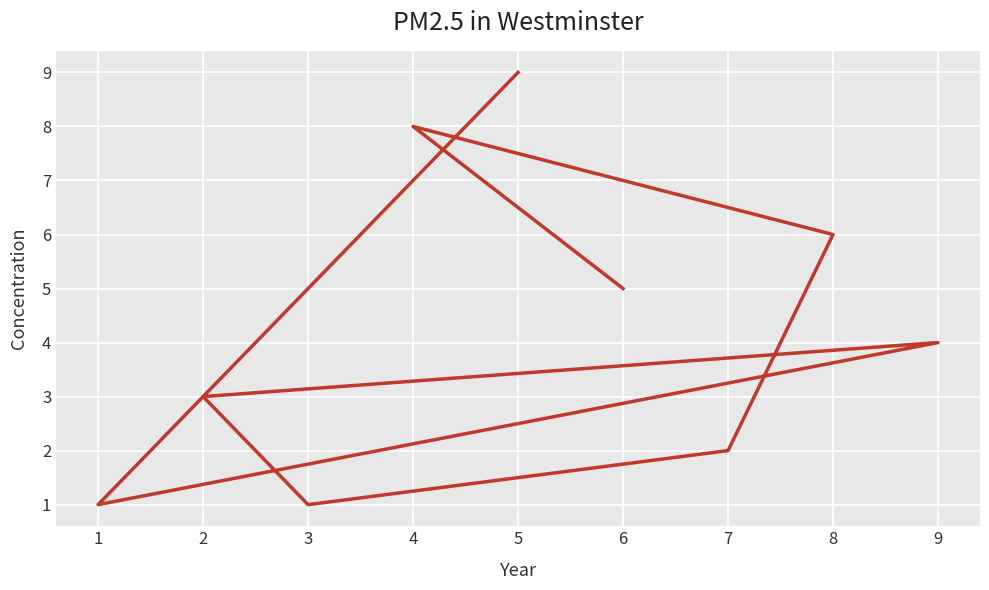

What is the change in value from 5 to 4?

-1